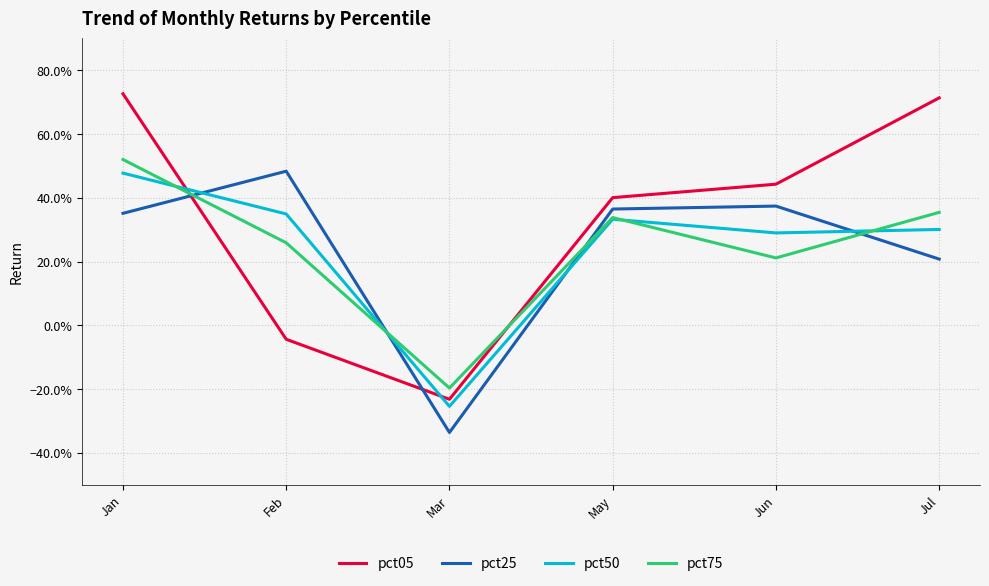

The pct05 series shows 0.7 at Jul. True or false?

True